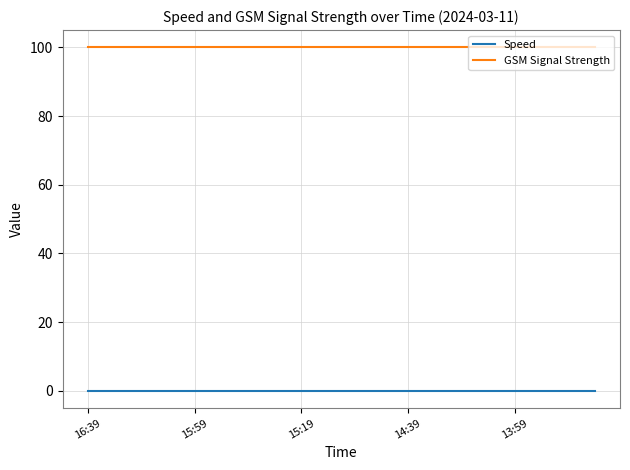

How many distinct data groups are displayed?

2